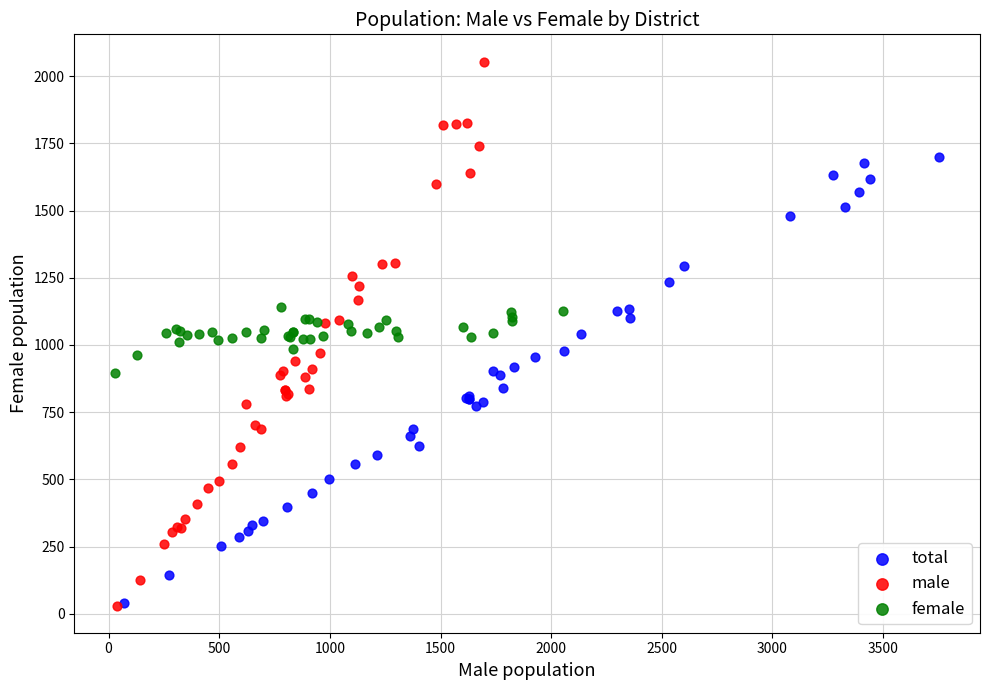

What are all the series names shown in the legend?

total, male, female